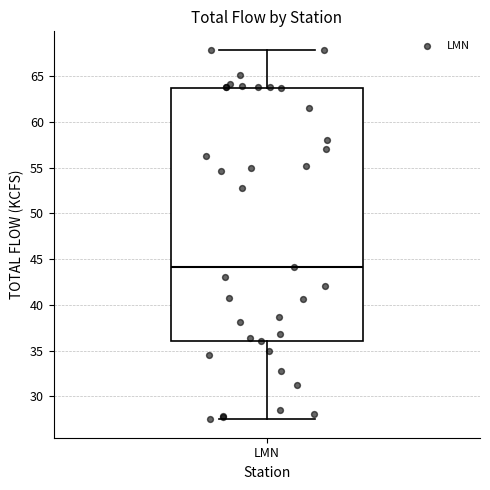

Read this box plot against the y-axis: the position of the median line, the range covered by the box, and the ends of both whiskers. The values are not printed on the chart, so give them approximately, as read against the axis.

median 44.0, box 36.0 to 63.5, whiskers 27.5 to 68.0